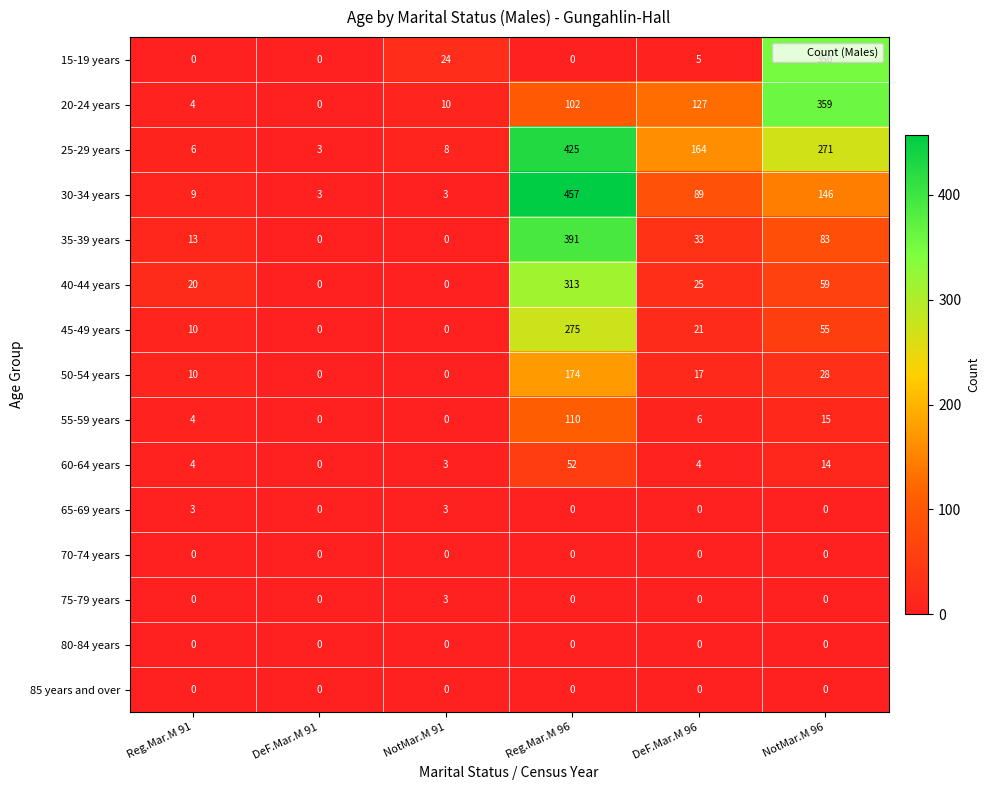

Count the number of categories in the chart.

6